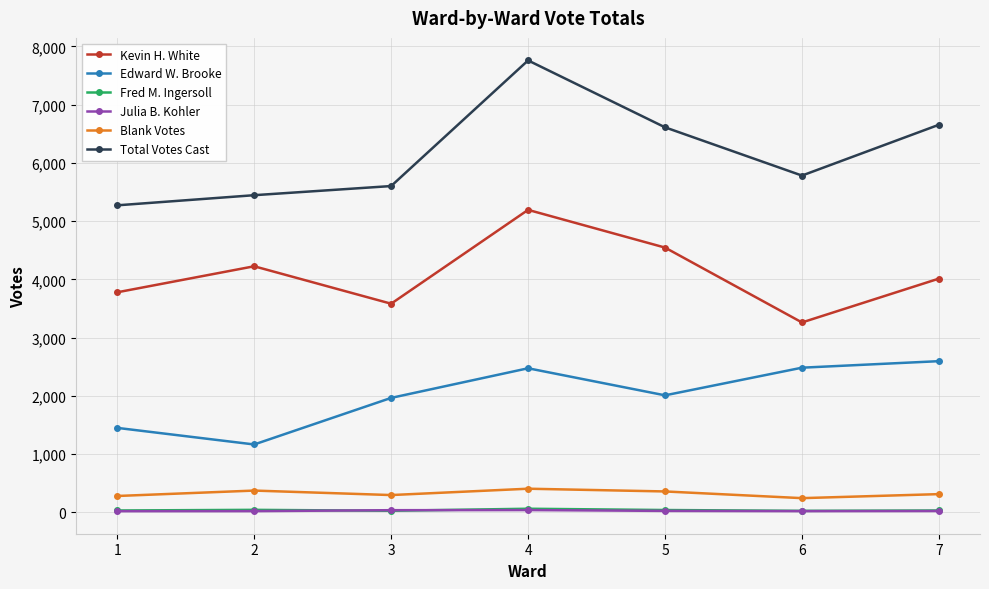

In Blank Votes, how many points are higher than both neighbors (excluding endpoints)?

2